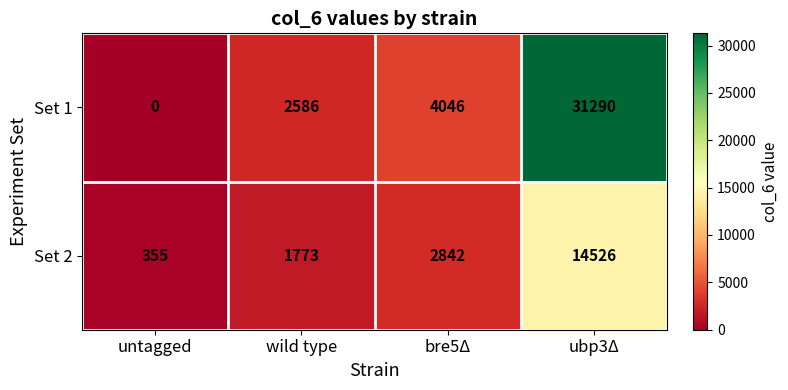

What is the maximum value shown in the chart?

31290